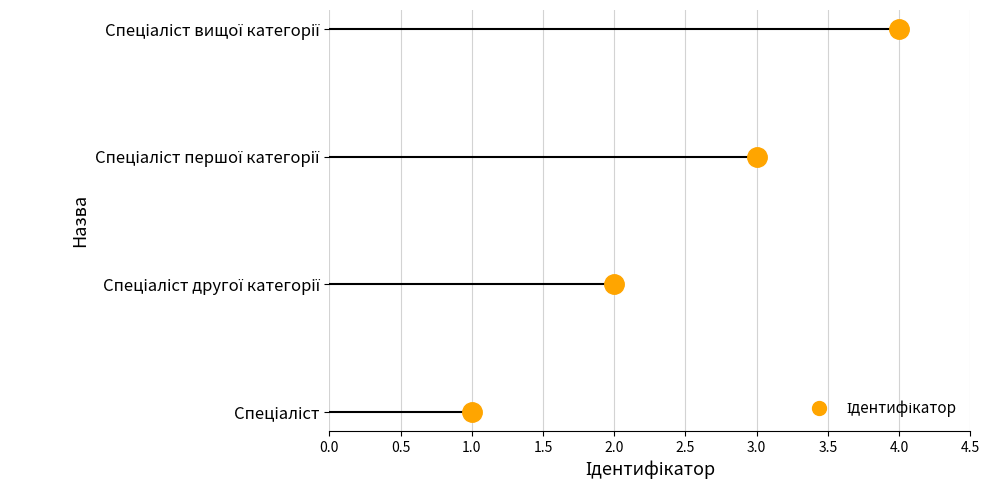

What is the difference between the maximum and minimum values?

3